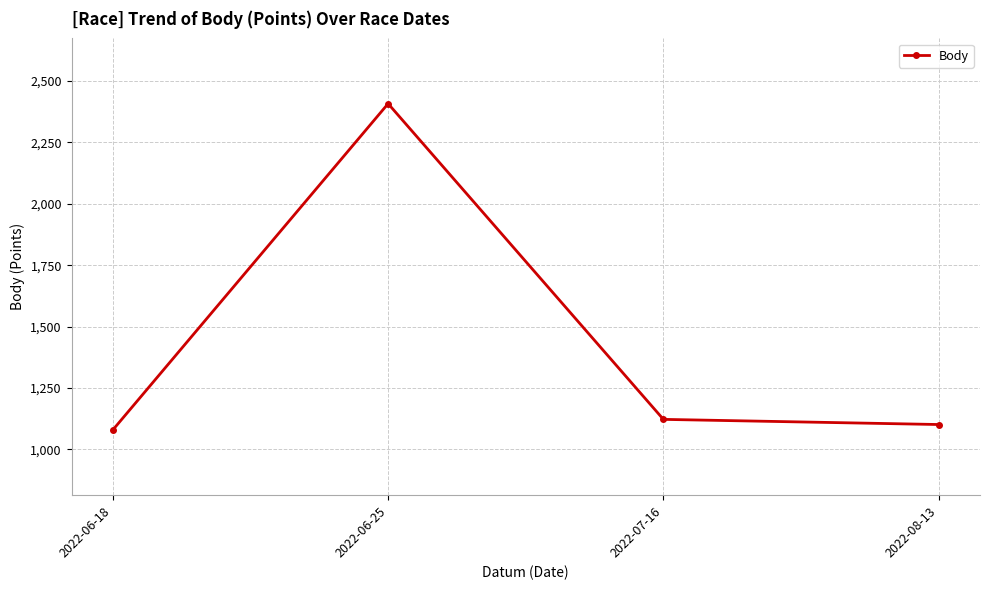

Is it true that the value at 2022-07-16 is 1122?

True